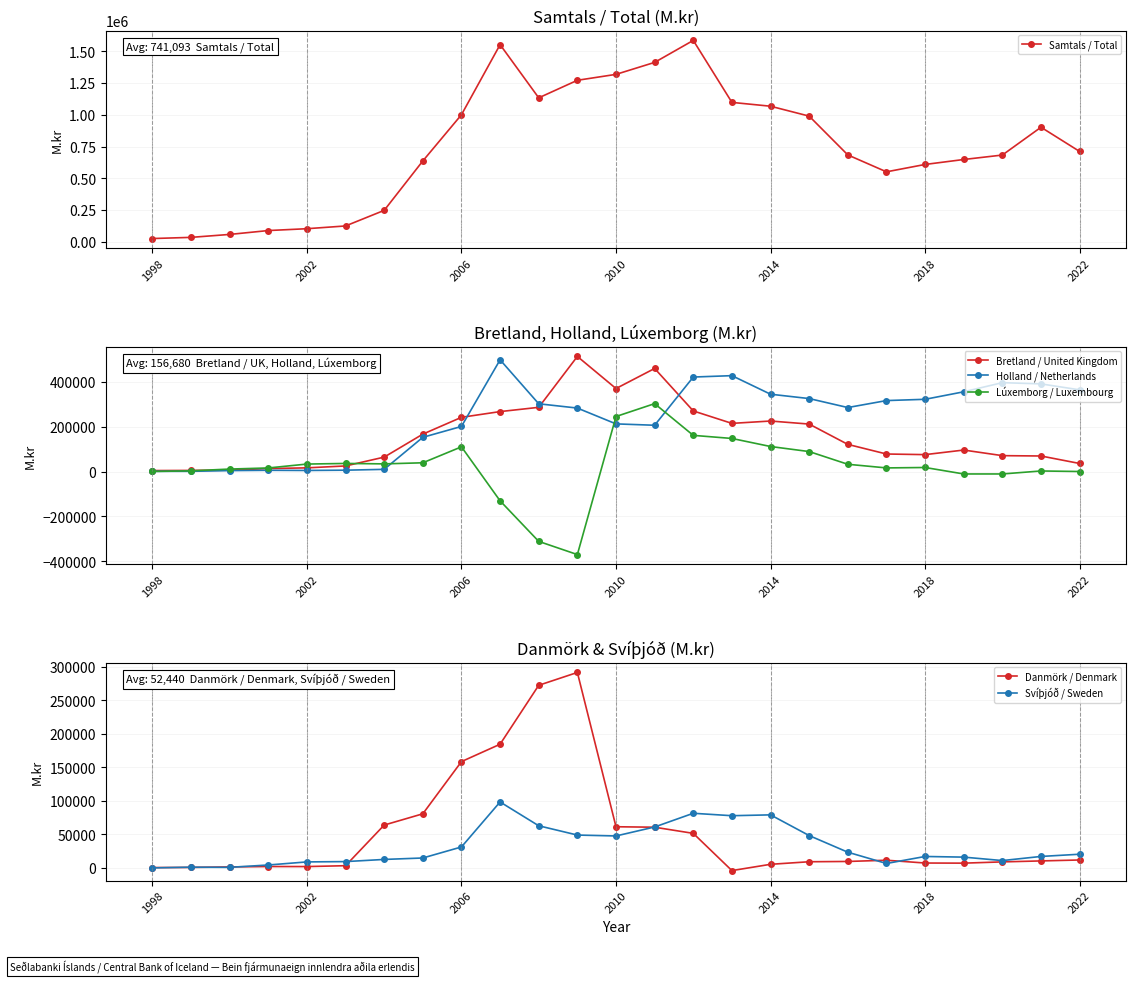

What is the maximum value for Lúxemborg / Luxembourg?

303141.0